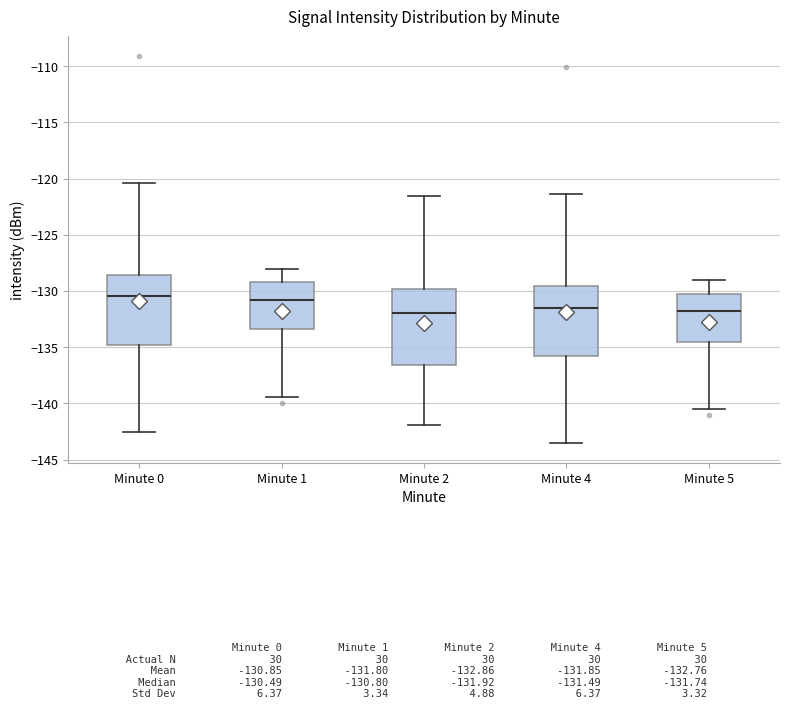

Where is the upper edge of the box for Minute 4 on the y-axis? The values are not printed on the chart, so give them approximately, as read against the axis.

-129.5